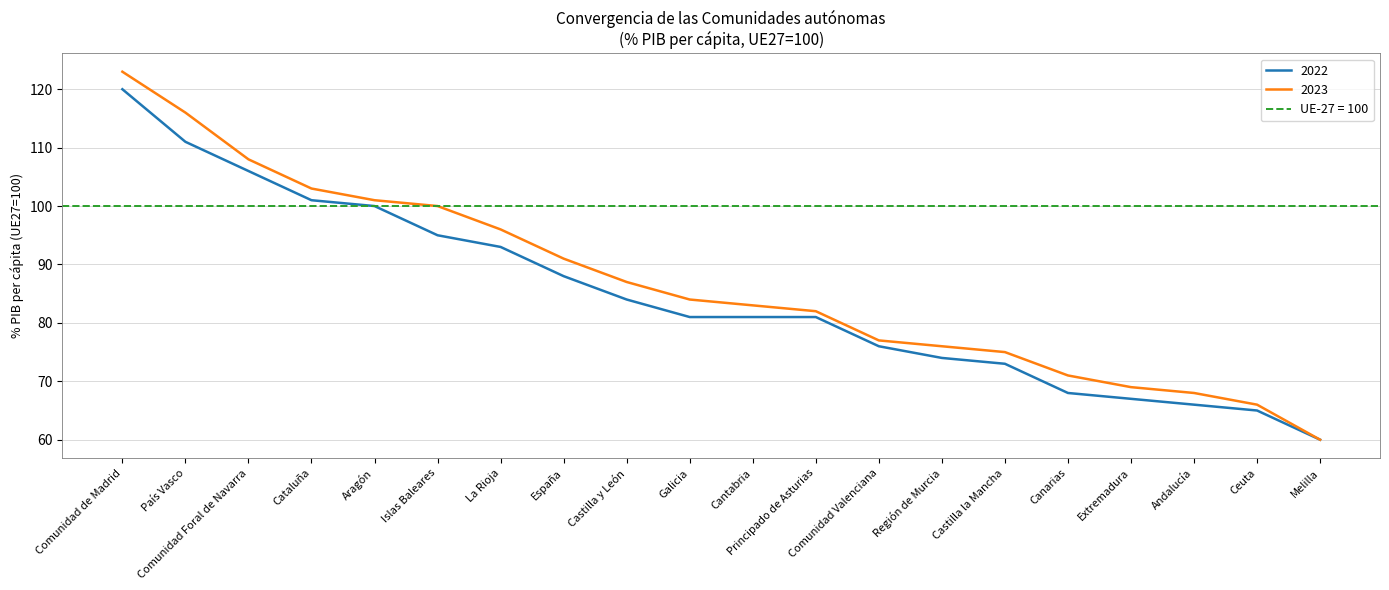

At which label is 2023 closest to 91?

España